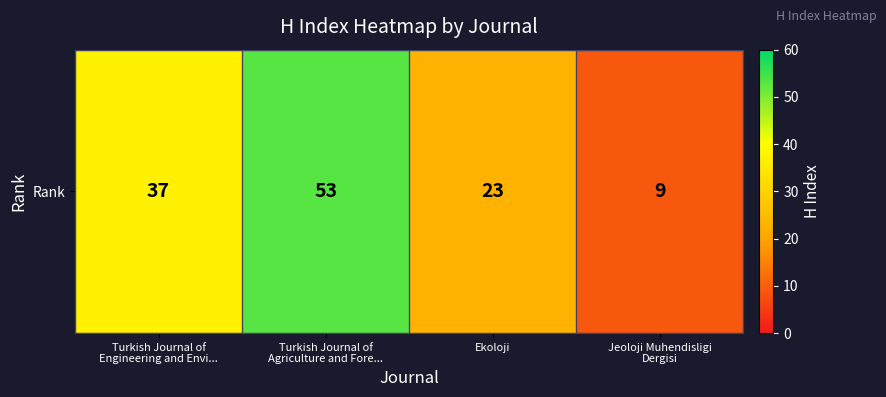

What is the average value?

30